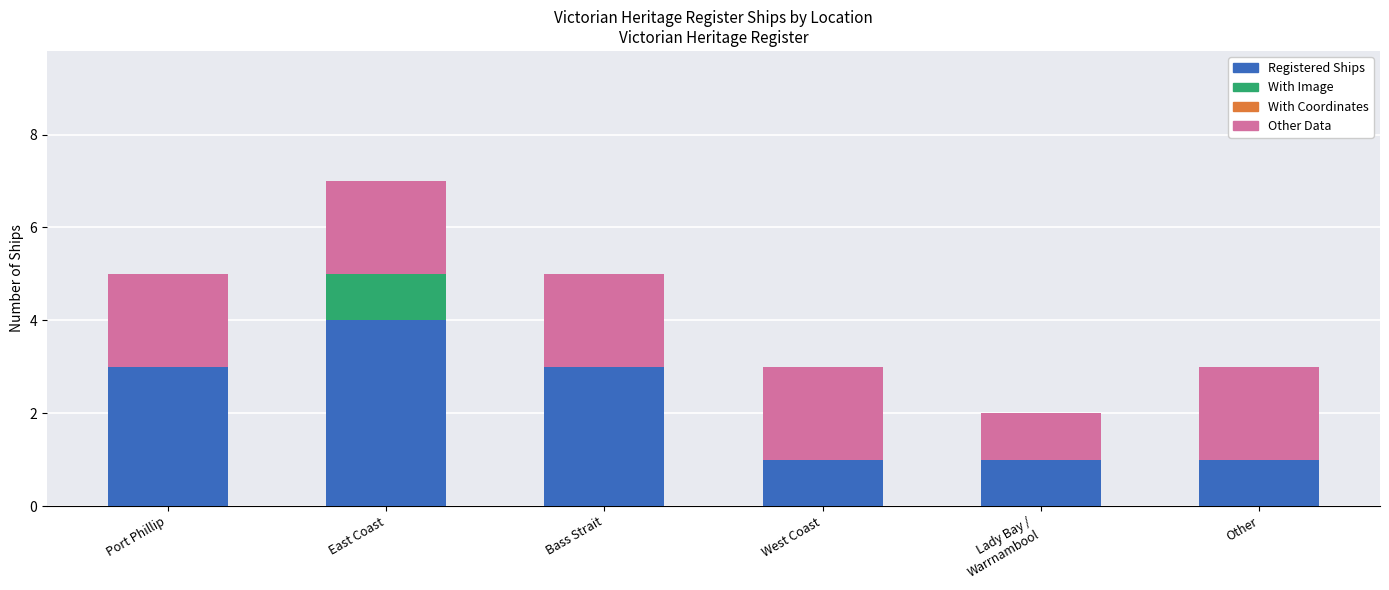

True or false: Registered Ships has a value of 2 at West Coast.

False